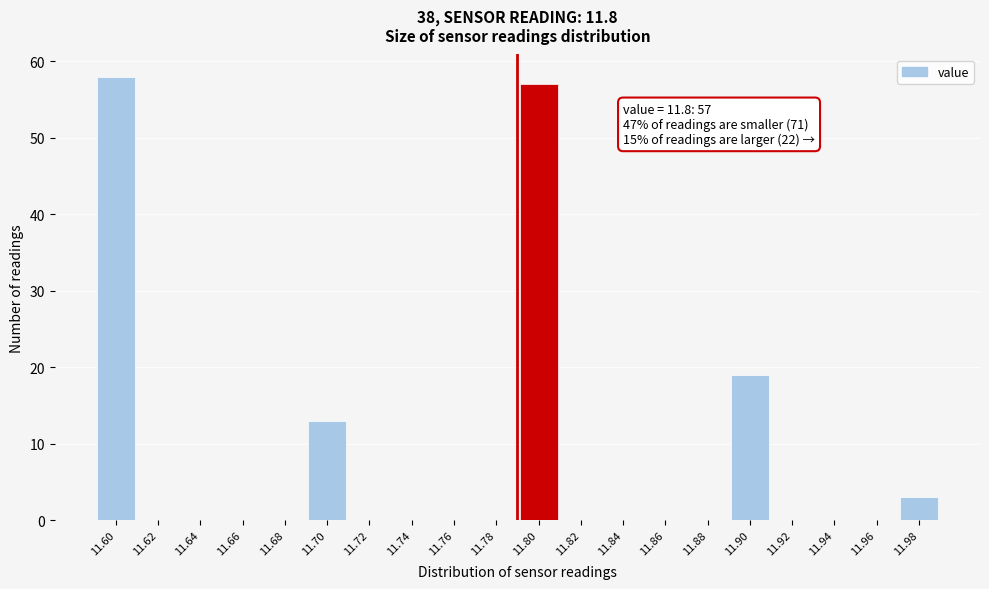

Reading right to left, list all the values displayed in this chart.

11.98=3	11.96=0	11.94=0	11.92=0	11.90=19	11.88=0	11.86=0	11.84=0	11.82=0	11.80=57	11.78=0	11.76=0	11.74=0	11.72=0	11.70=13	11.68=0	11.66=0	11.64=0	11.62=0	11.60=58